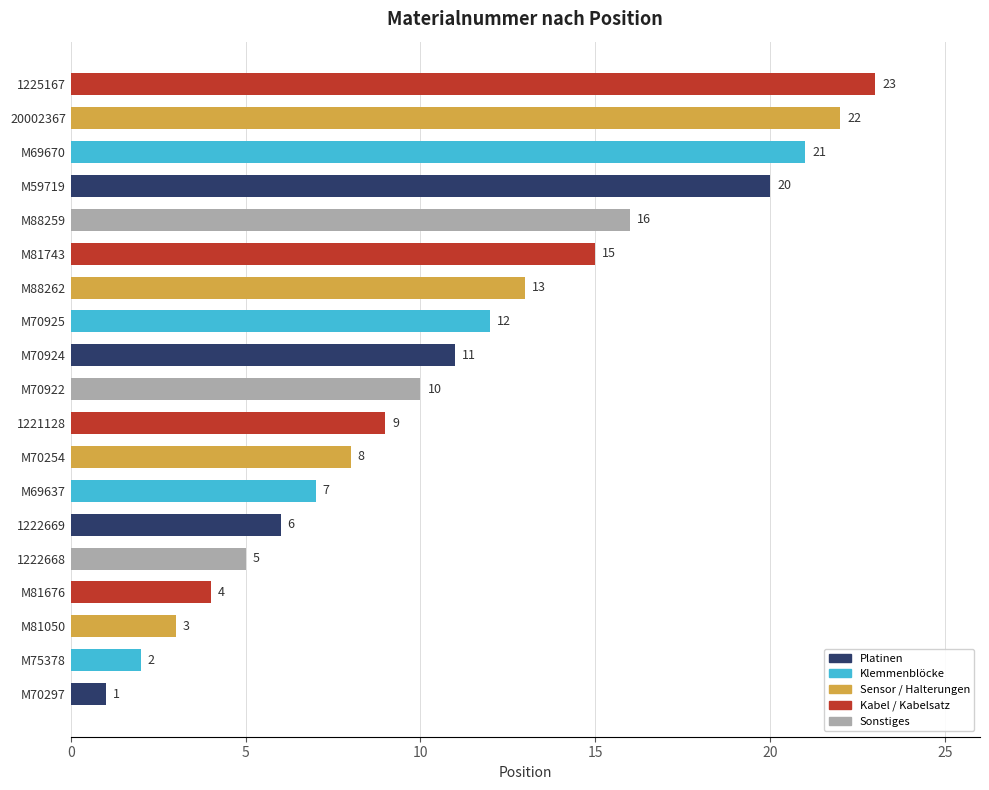

List the labels in order of value, largest first.

1225167, 20002367, M69670, M59719, M88259, M81743, M88262, M70925, M70924, M70922, 1221128, M70254, M69637, 1222669, 1222668, M81676, M81050, M75378, M70297